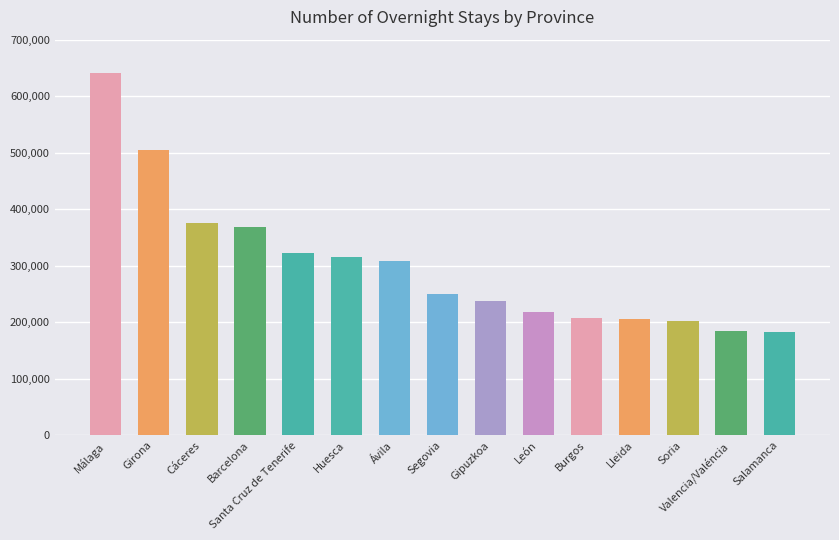

What is the label of the 6th bar from the left?

Huesca